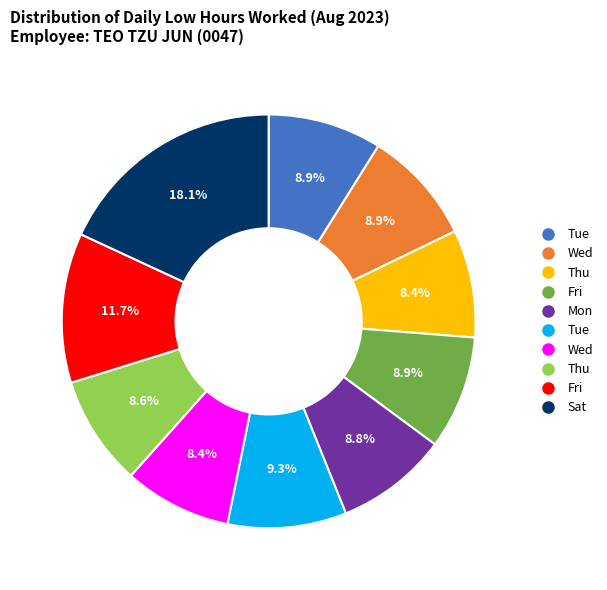

Is there any slice that represents more than half of the pie?

No